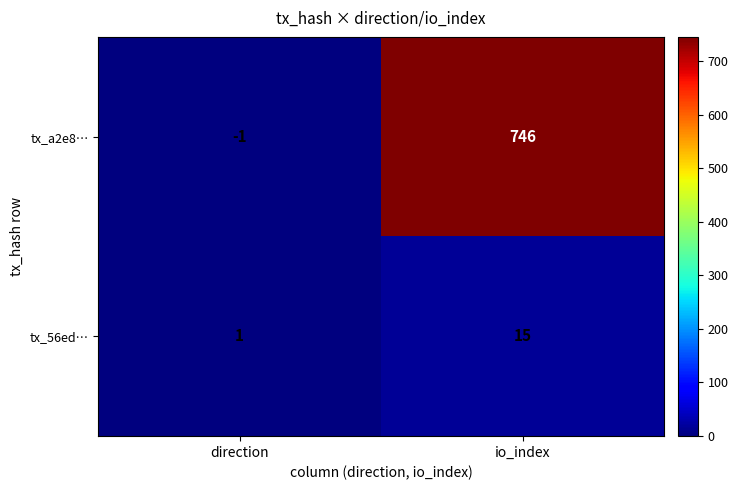

Where is tx_a2e8… nearest to the value 372?

direction